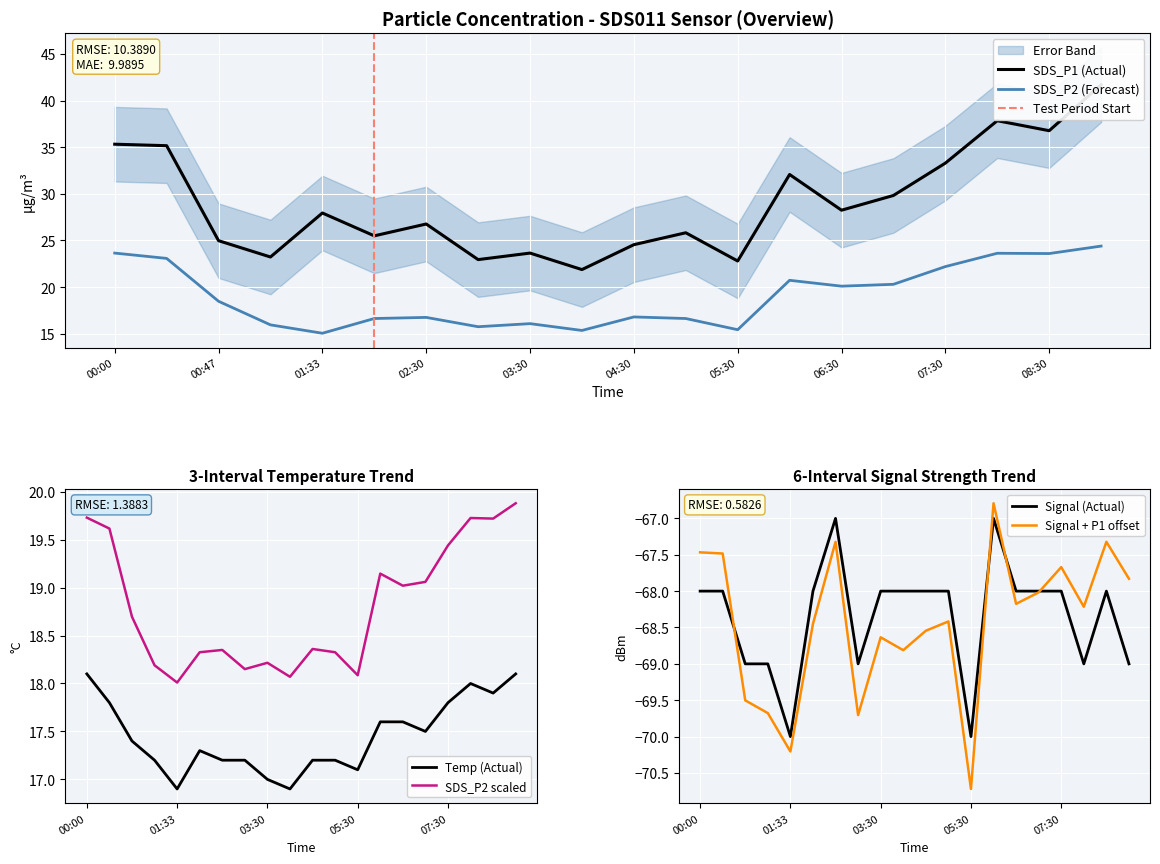

What is the highest value of the SDS_P2 (Forecast) series?

24.4